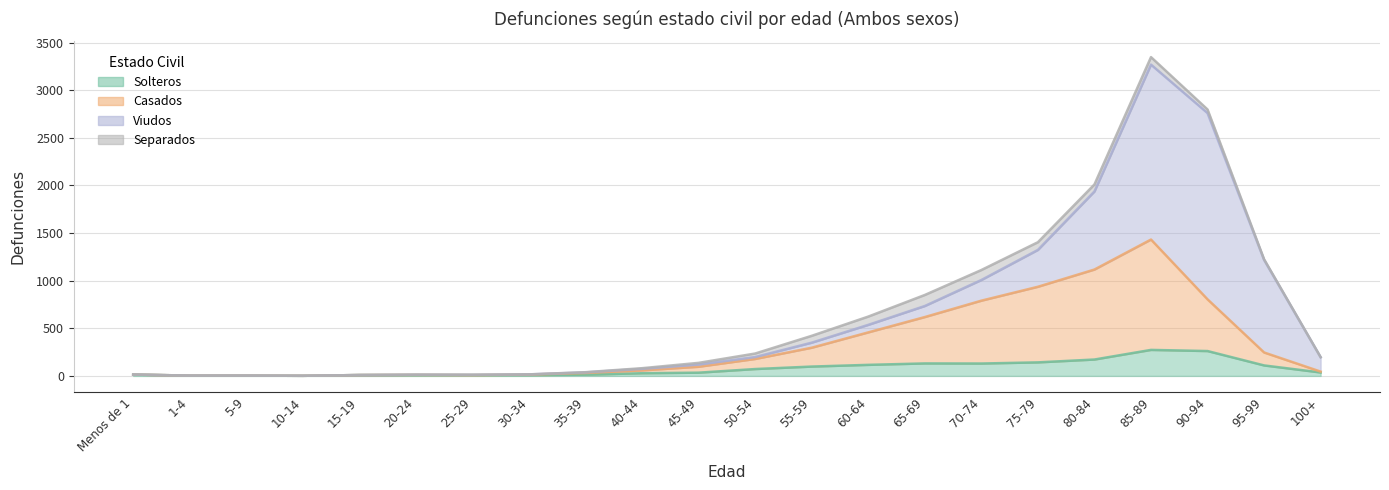

Where is the first local minimum for Casados?

10-14